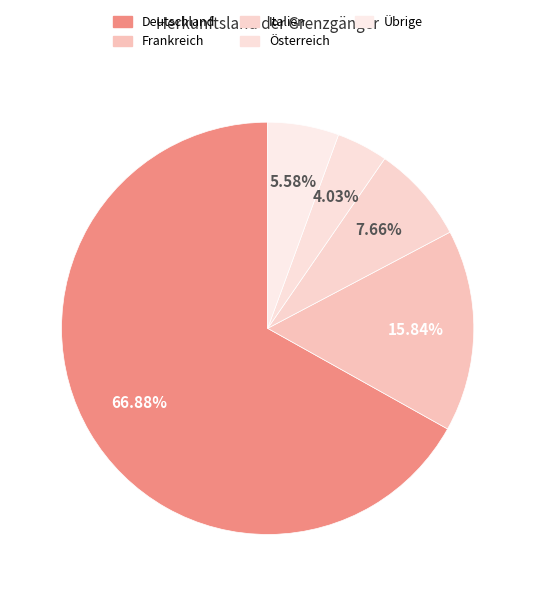

How many segments does this pie chart have?

5